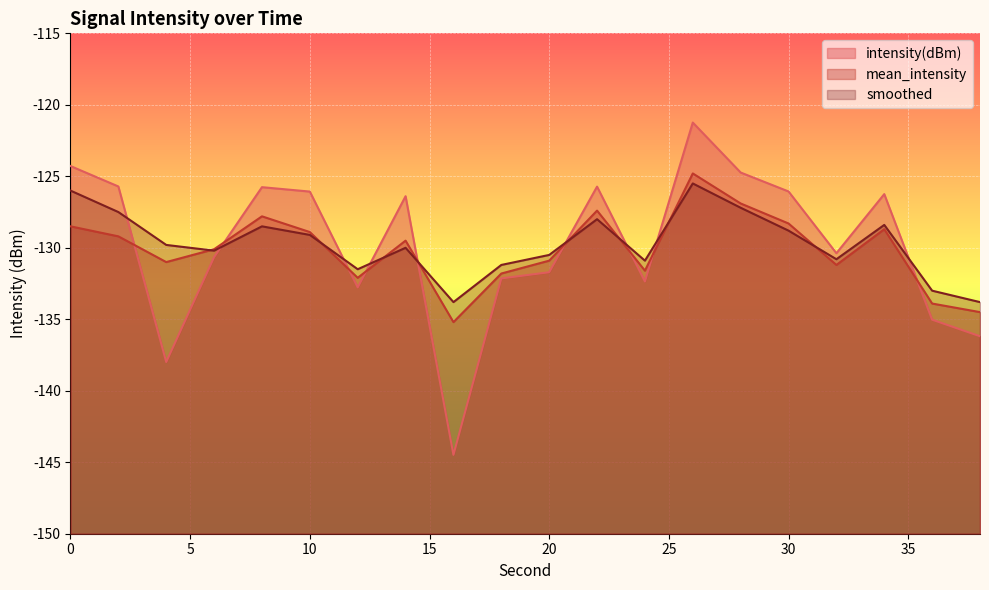

Reading right to left, what are all the values shown in this chart?

intensity(dBm): -136.2	-135.0	-126.2	-130.4	-126.1	-124.7	-121.2	-132.4	-125.7	-131.7	-132.1	-144.5	-126.4	-132.8	-126.1	-125.8	-130.7	-138.0	-125.7	-124.3
mean_intensity: -134.5	-133.9	-128.7	-131.2	-128.3	-126.9	-124.8	-131.6	-127.4	-130.9	-131.8	-135.2	-129.5	-132.1	-128.9	-127.8	-130.1	-131.0	-129.2	-128.5
smoothed: -133.8	-133.0	-128.4	-130.8	-128.8	-127.2	-125.5	-130.9	-128.0	-130.5	-131.2	-133.8	-130.0	-131.5	-129.1	-128.5	-130.2	-129.8	-127.5	-126.0